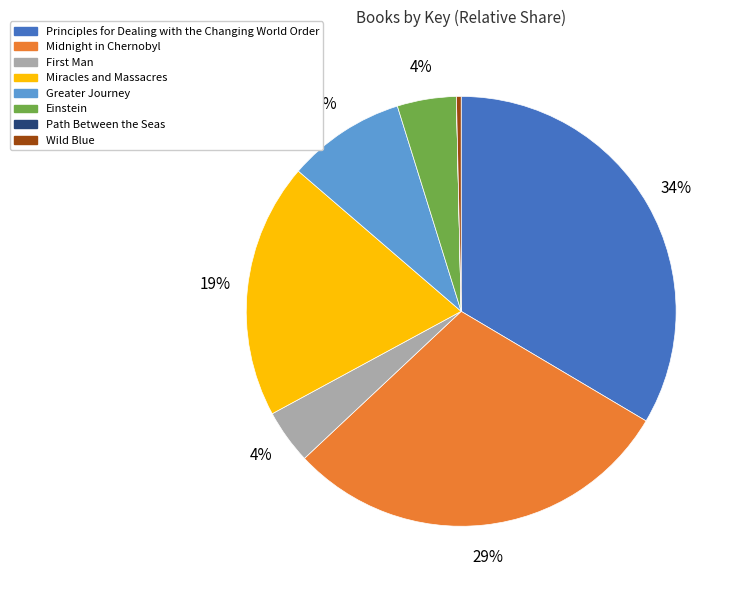

To the nearest percent, what is the average slice percentage?

12%